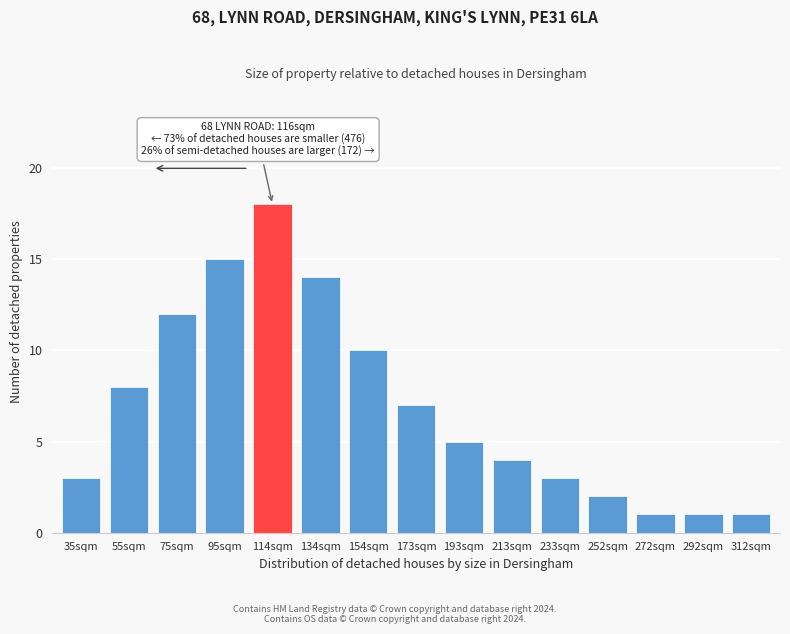

Reading right to left, extract all data points from this chart.

312sqm=1	292sqm=1	272sqm=1	252sqm=2	233sqm=3	213sqm=4	193sqm=5	173sqm=7	154sqm=10	134sqm=14	114sqm=18	95sqm=15	75sqm=12	55sqm=8	35sqm=3